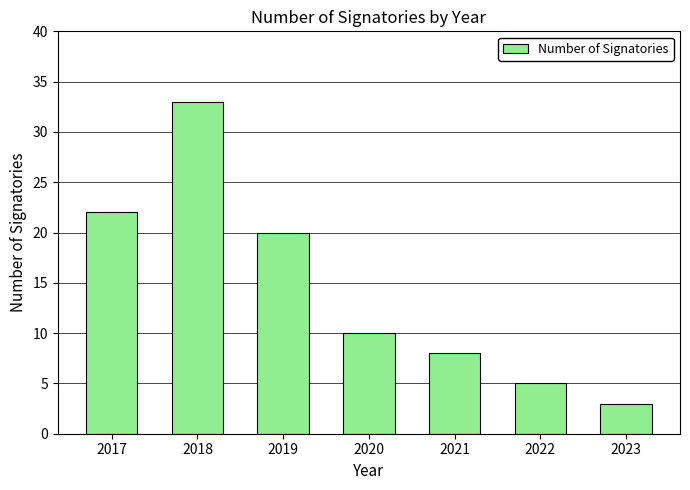

Reading left to right, list all the values displayed in this chart.

22	33	20	10	8	5	3